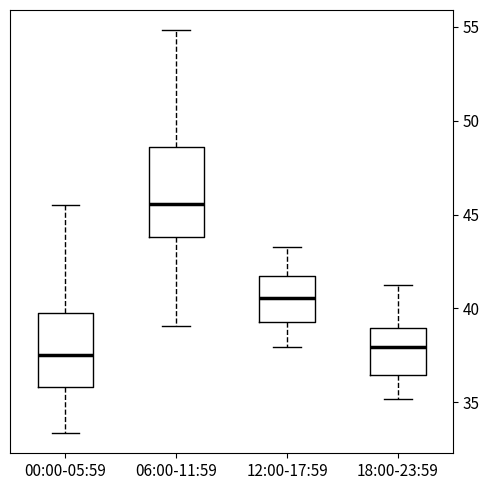

Where does the median line of the box for 18:00-23:59 sit on the y-axis? The values are not printed on the chart, so give them approximately, as read against the axis.

38.0